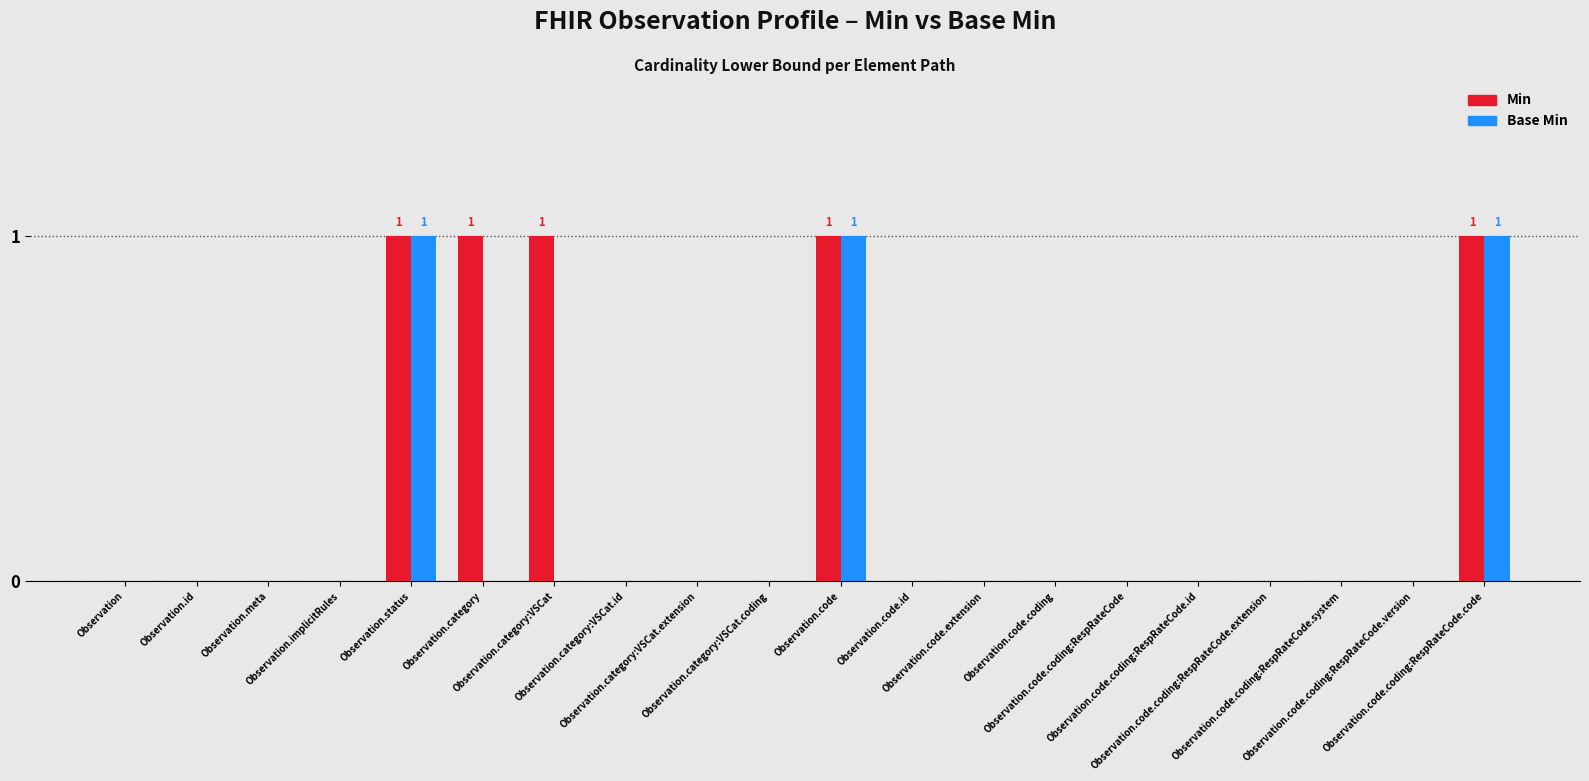

How many categories are shown in the chart?

20